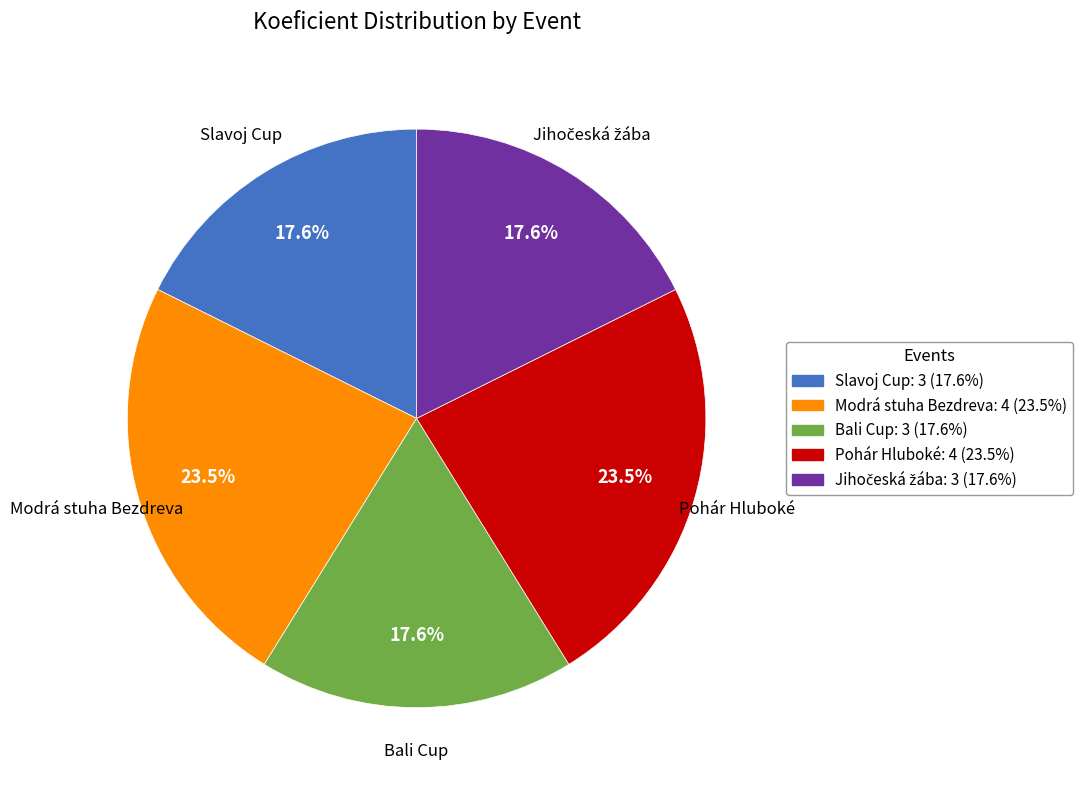

Is there any slice that represents more than half of the pie?

No